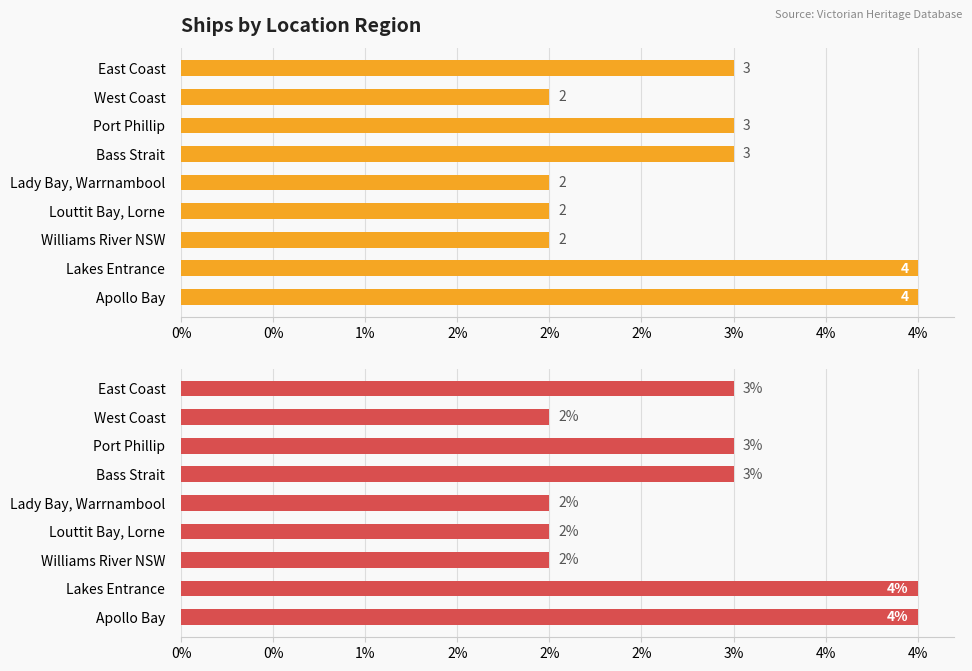

True or false: the data shows 4 at Apollo Bay.

True